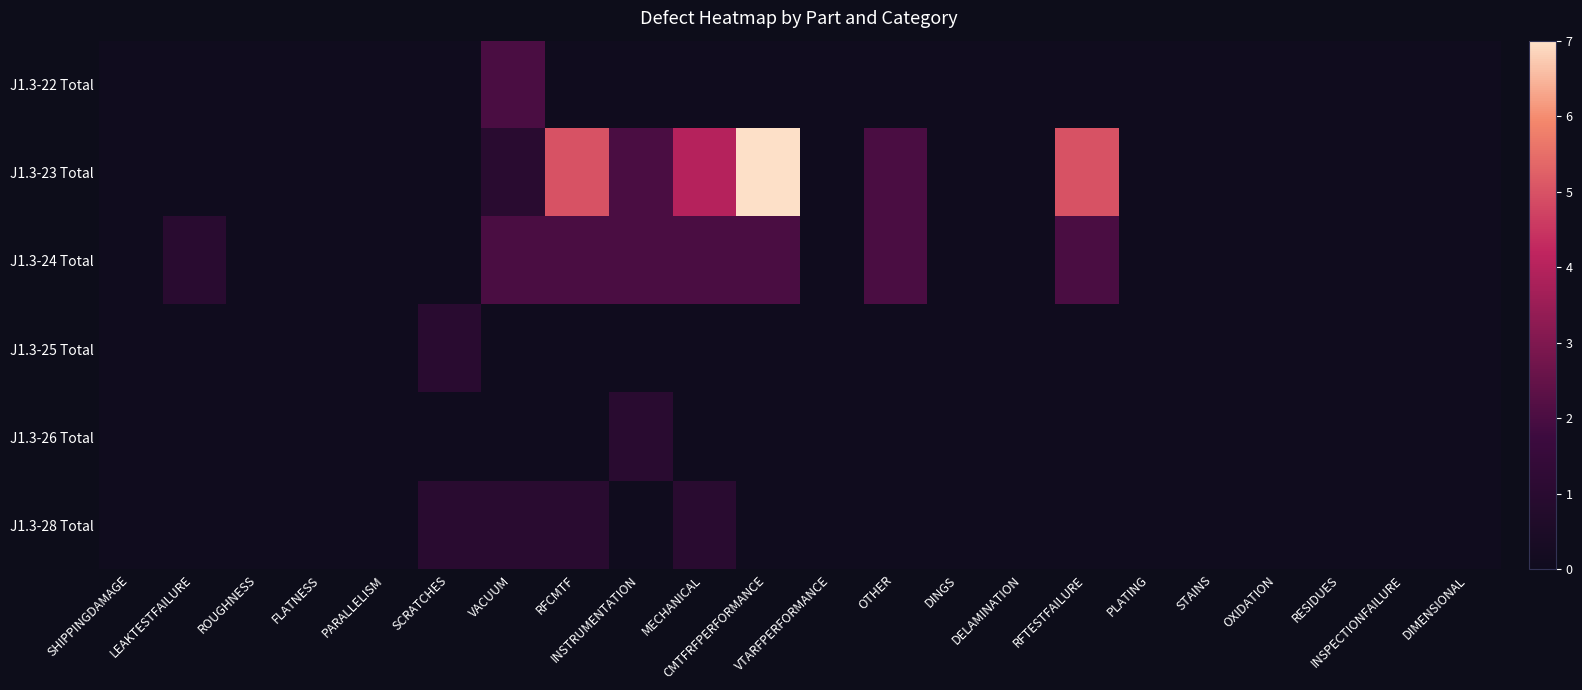

Between PARALLELISM and INSTRUMENTATION, which is larger?

PARALLELISM